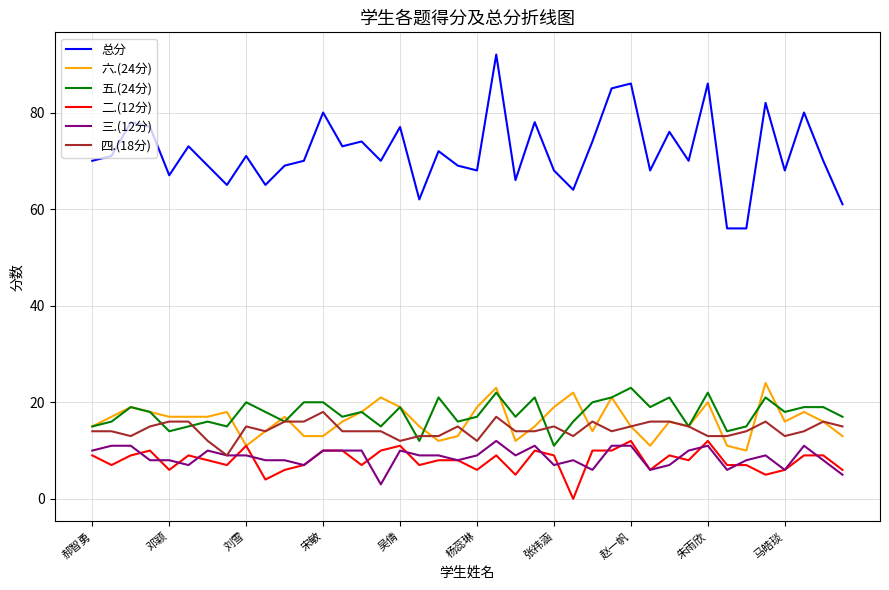

Which series has the largest range (max minus min)?

总分